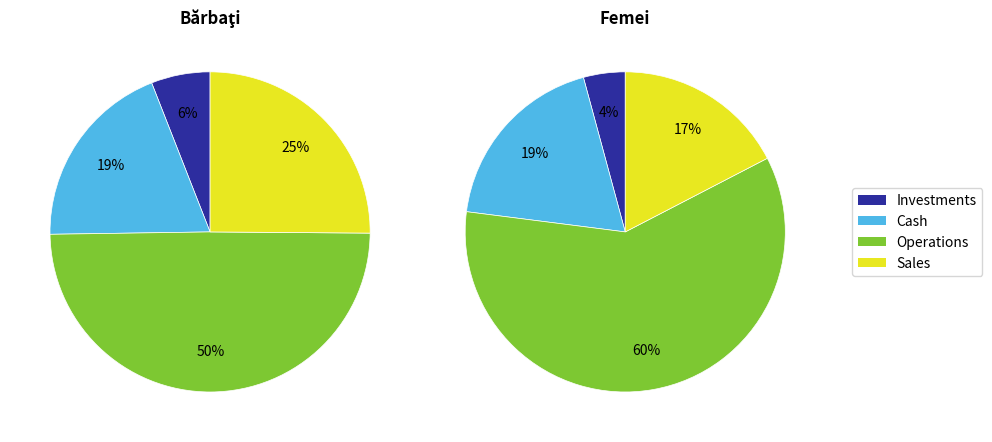

Does any single category account for the majority?

No